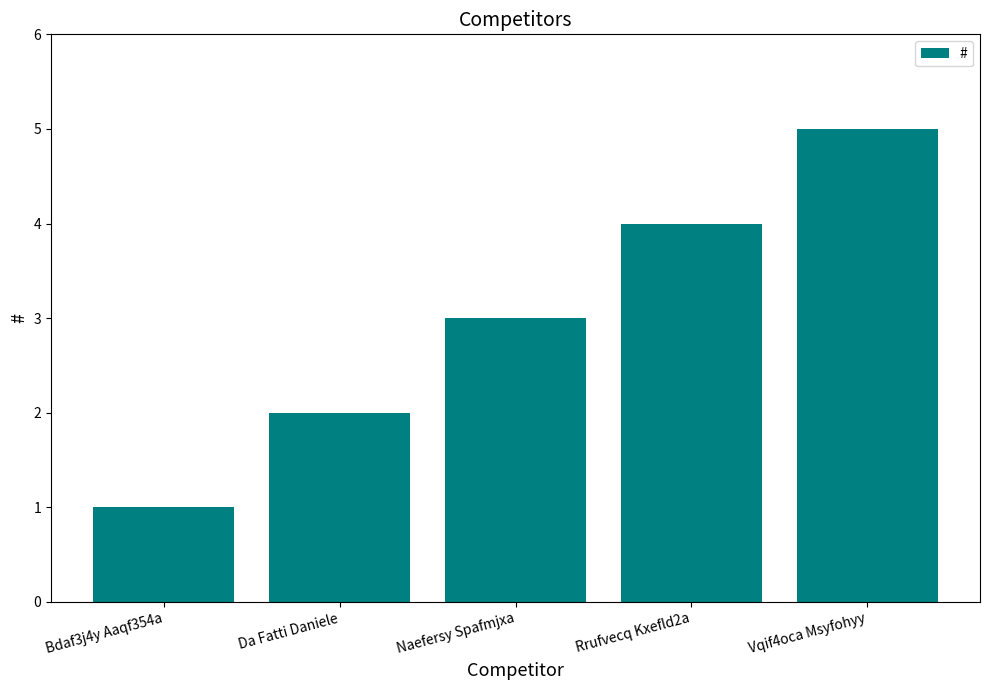

What is the value of the 1st bar from the left?

1